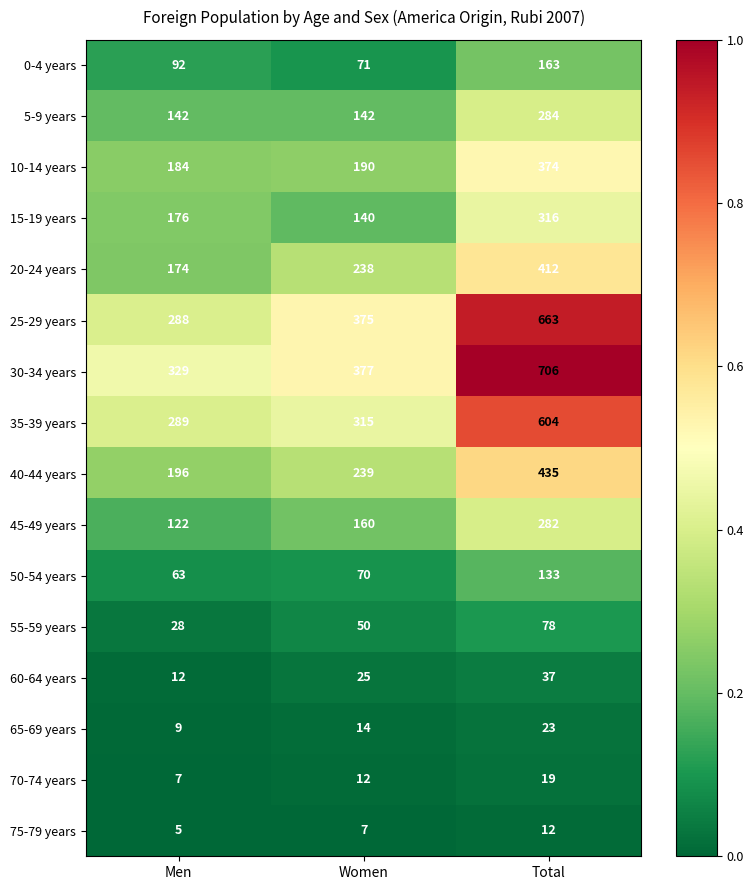

What is the minimum value shown in the chart?

5